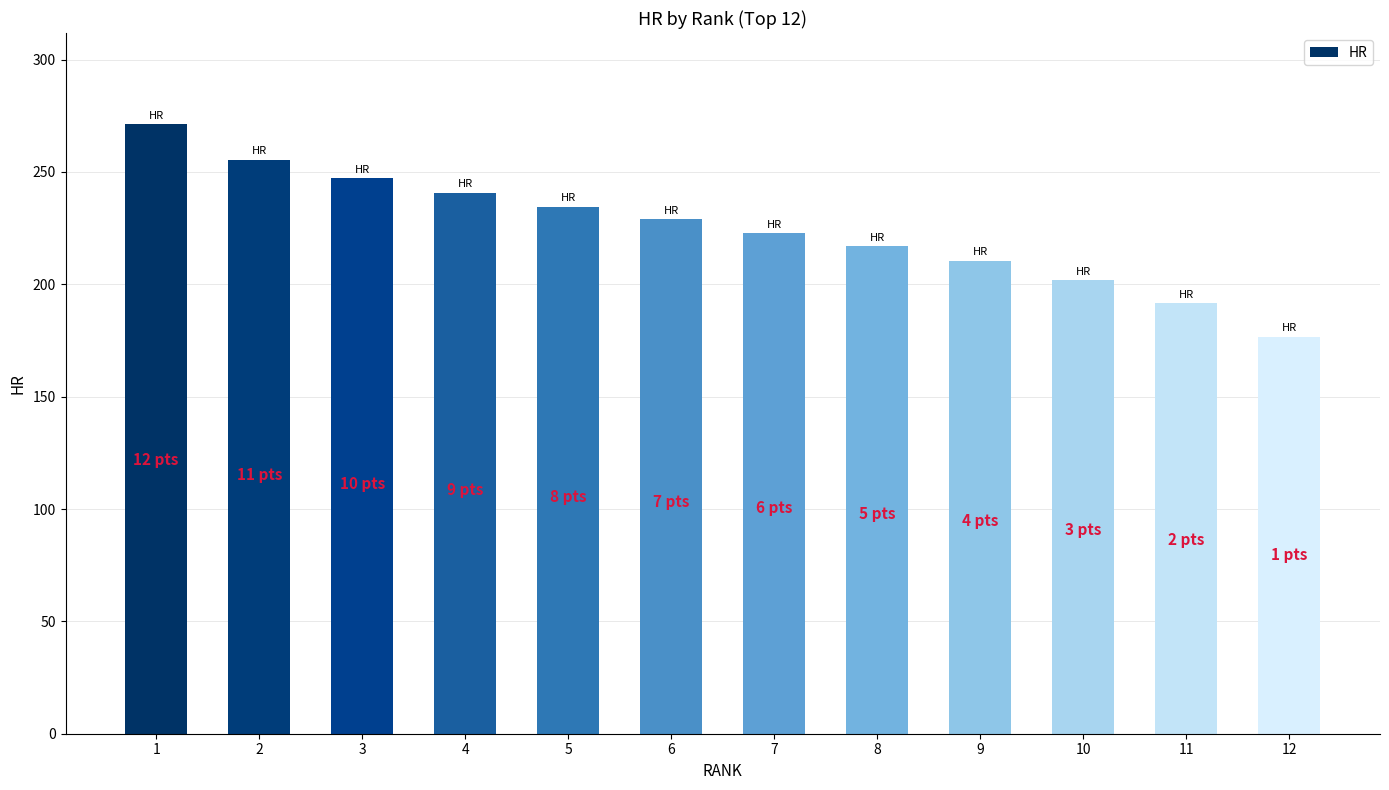

Where is the data nearest to the value 223?

7